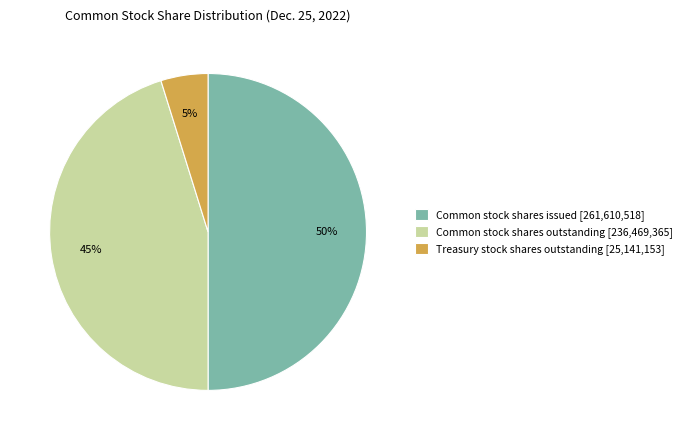

Does Common stock shares outstanding account for over 50% of the chart?

No